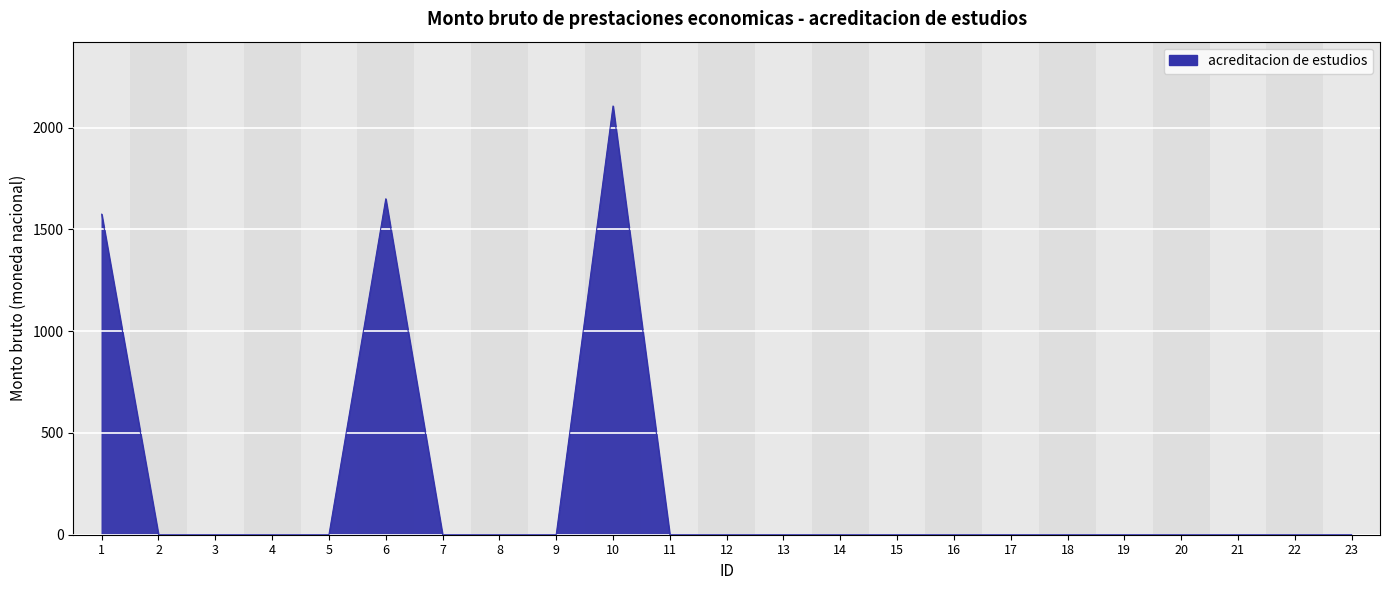

Is it true that the value at 2 is -670.2?

False